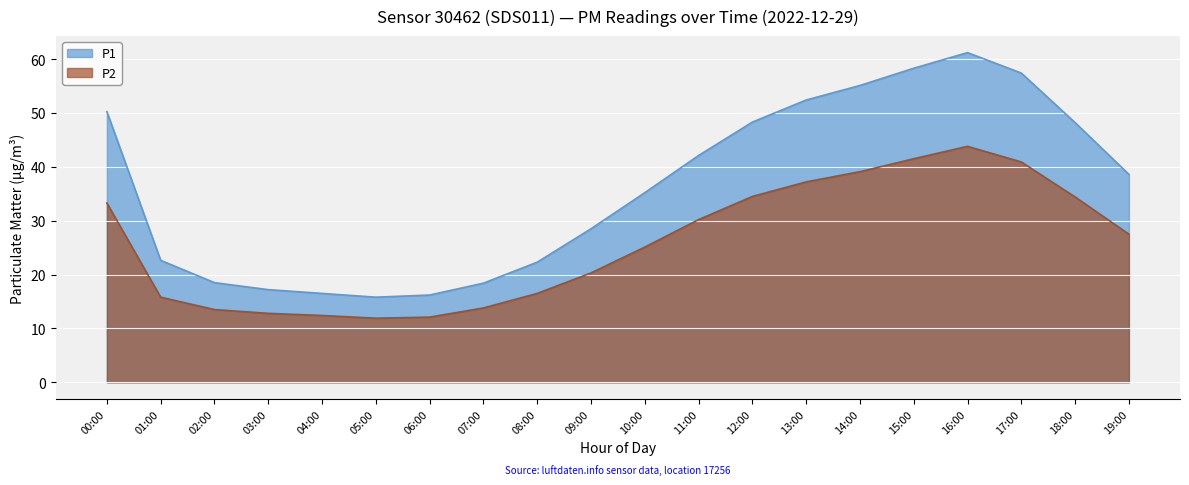

What position from the left is 19:00?

20